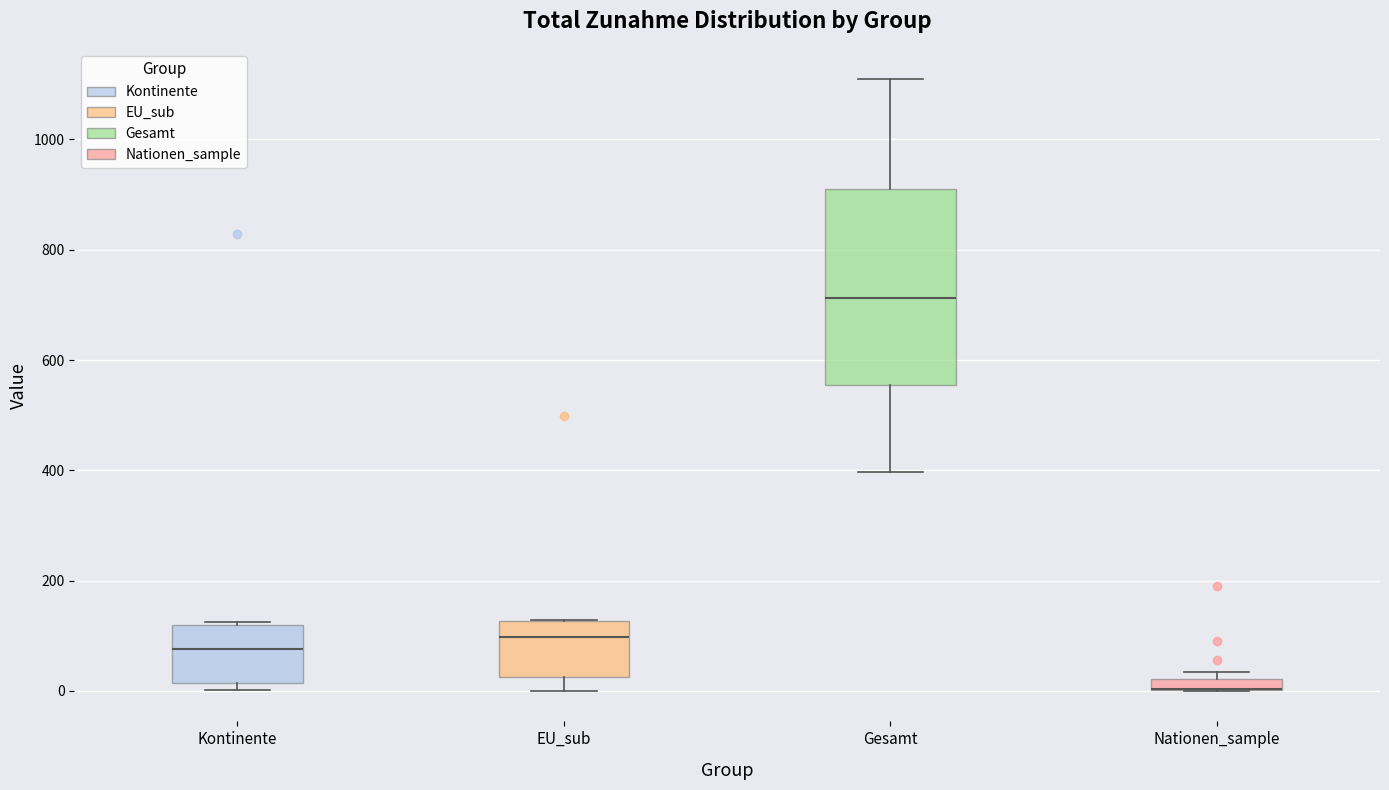

Which box is the tallest, from its lower edge to its upper edge?

Gesamt